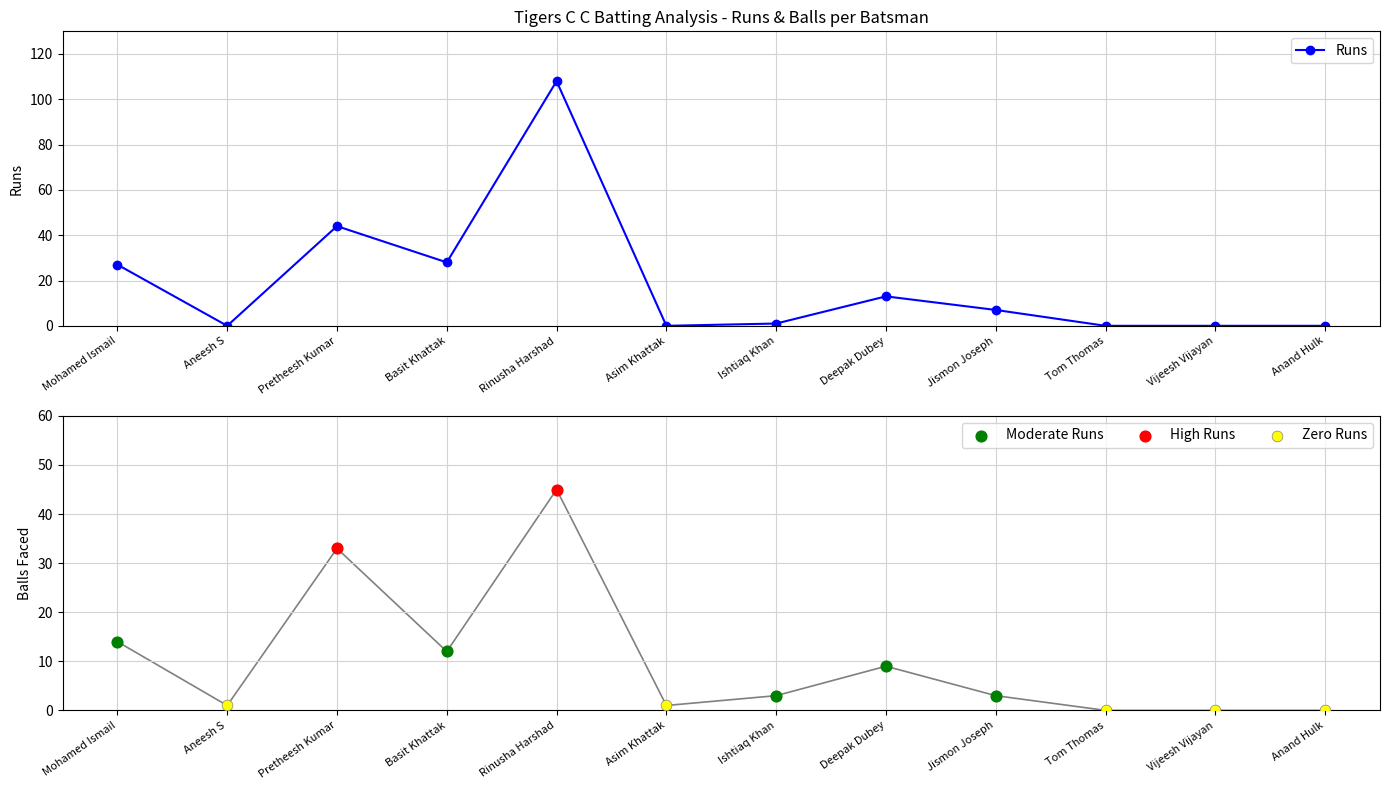

Which series has the largest total across all categories?

Runs